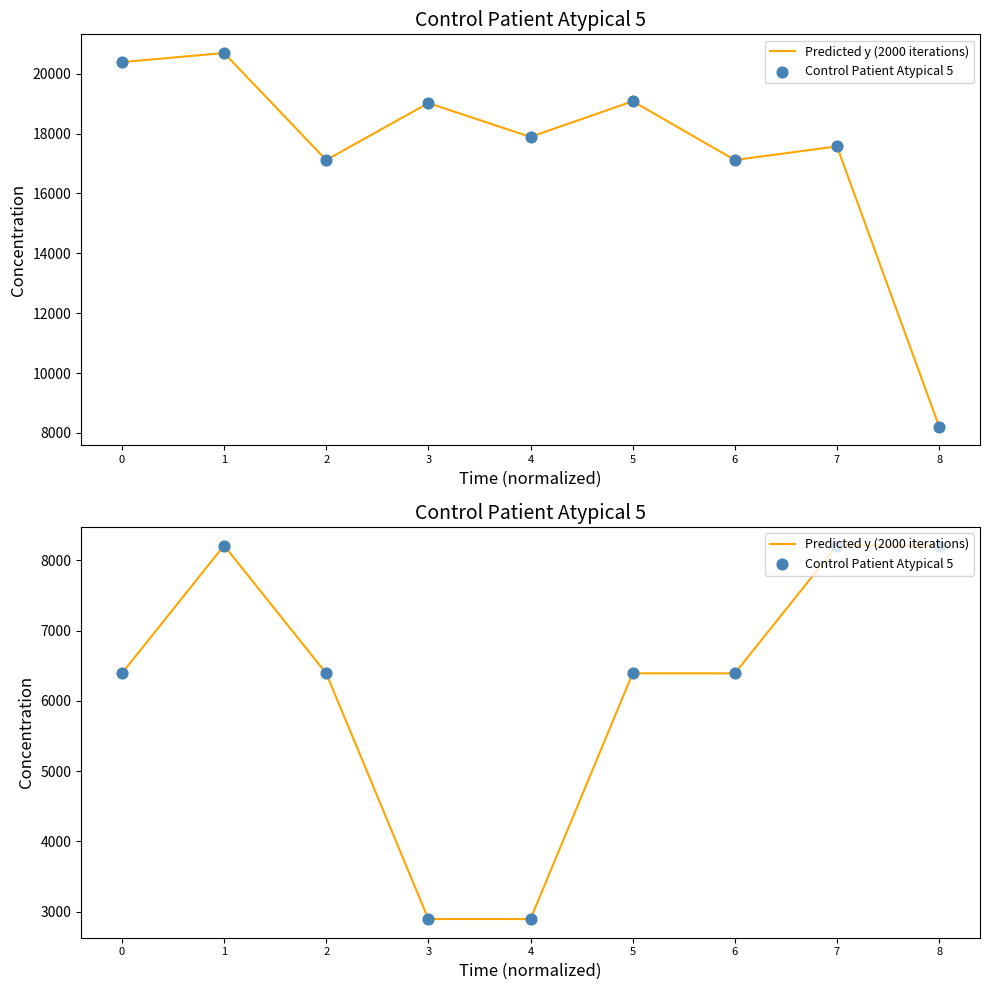

Which series has the largest total across all categories?

Predicted y (2000 iterations)